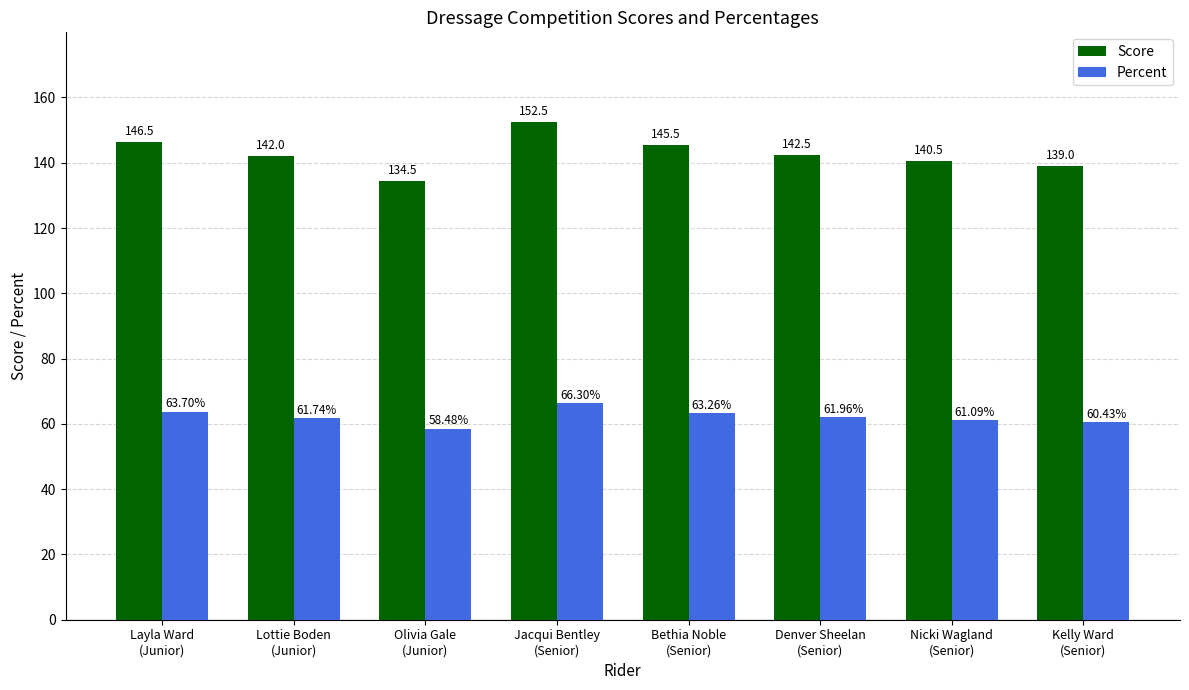

What is the value of the Percent bar at the 4th from the left?

66.3